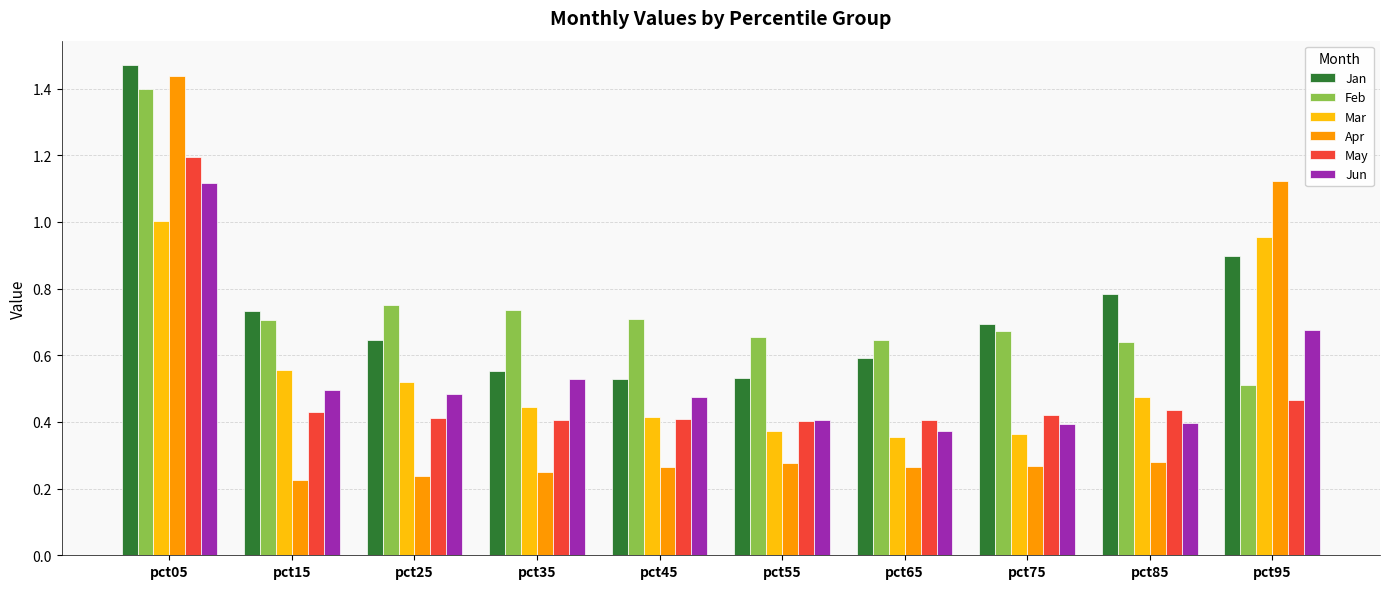

At which category does the chart reach its peak across all series?

pct05